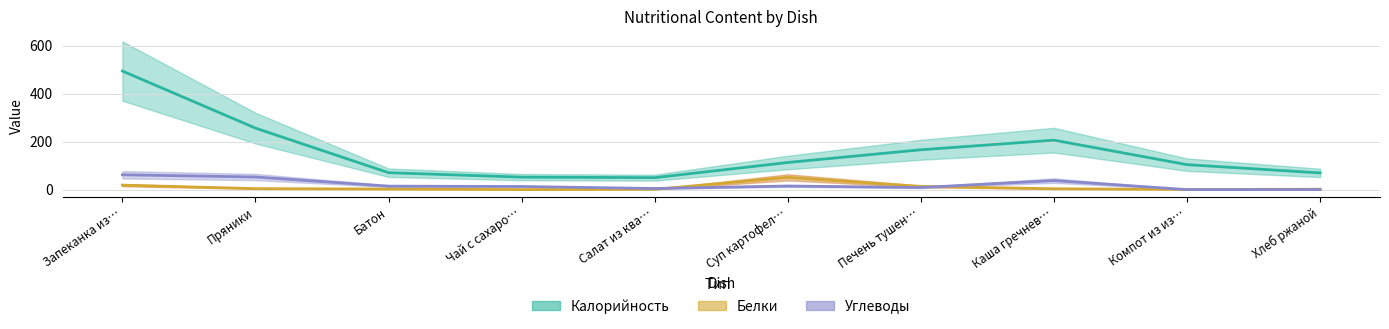

How many lines are shown in the chart?

3